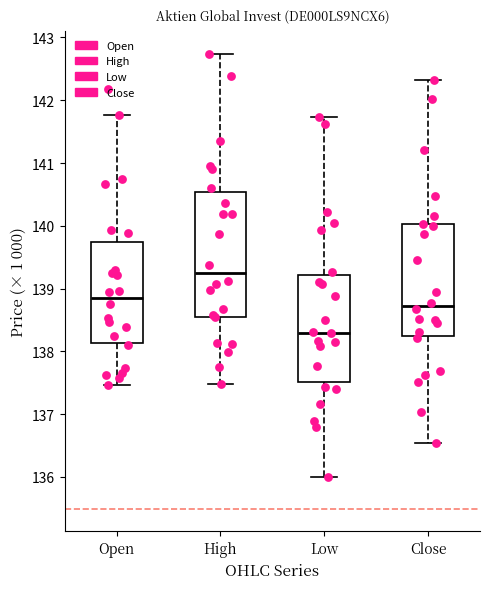

Reading left to right, transcribe this box plot: for each box, give where its median line is, the range the box spans, and where its two whiskers end, as read against the y-axis. The values are not printed on the chart, so give them approximately, as read against the axis.

Open: median 138.8, box 138.1 to 139.7, whiskers 137.5 to 141.8
High: median 139.3, box 138.6 to 140.5, whiskers 137.5 to 142.7
Low: median 138.3, box 137.5 to 139.2, whiskers 136.0 to 141.7
Close: median 138.7, box 138.2 to 140.0, whiskers 136.5 to 142.3